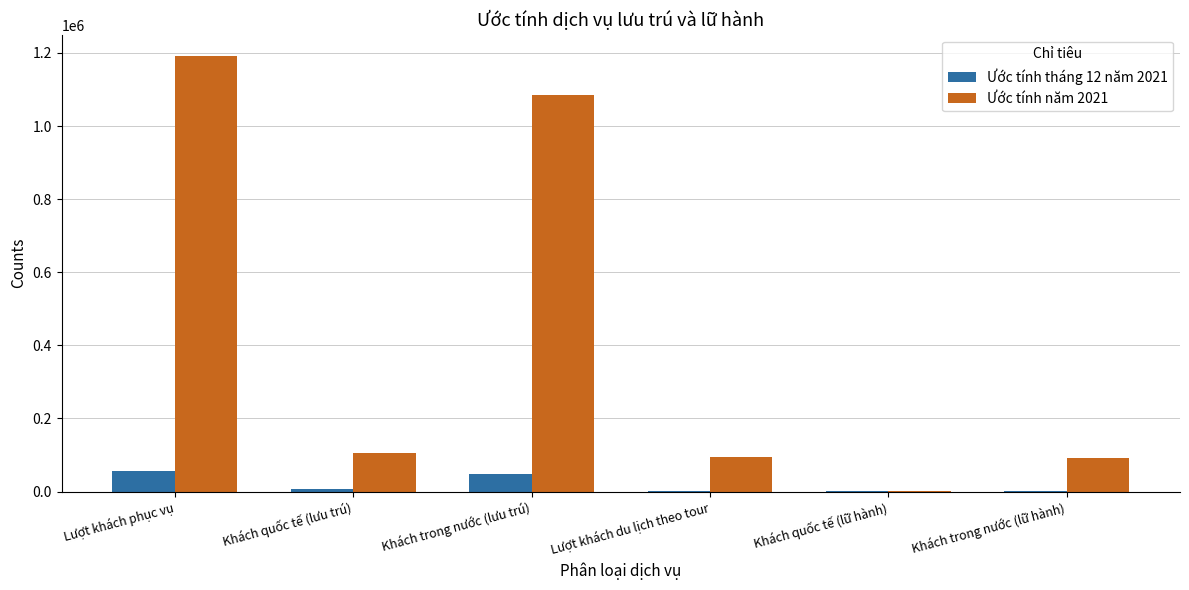

At which category is the sum across all series the highest?

Lượt khách phục vụ